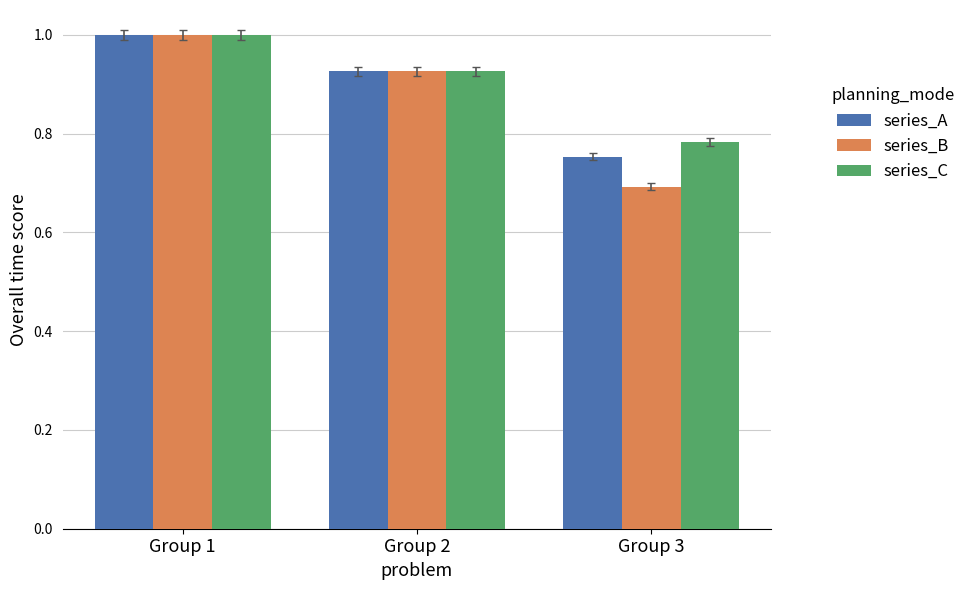

List the labels in order of series_A value, largest first.

Group 1, Group 2, Group 3